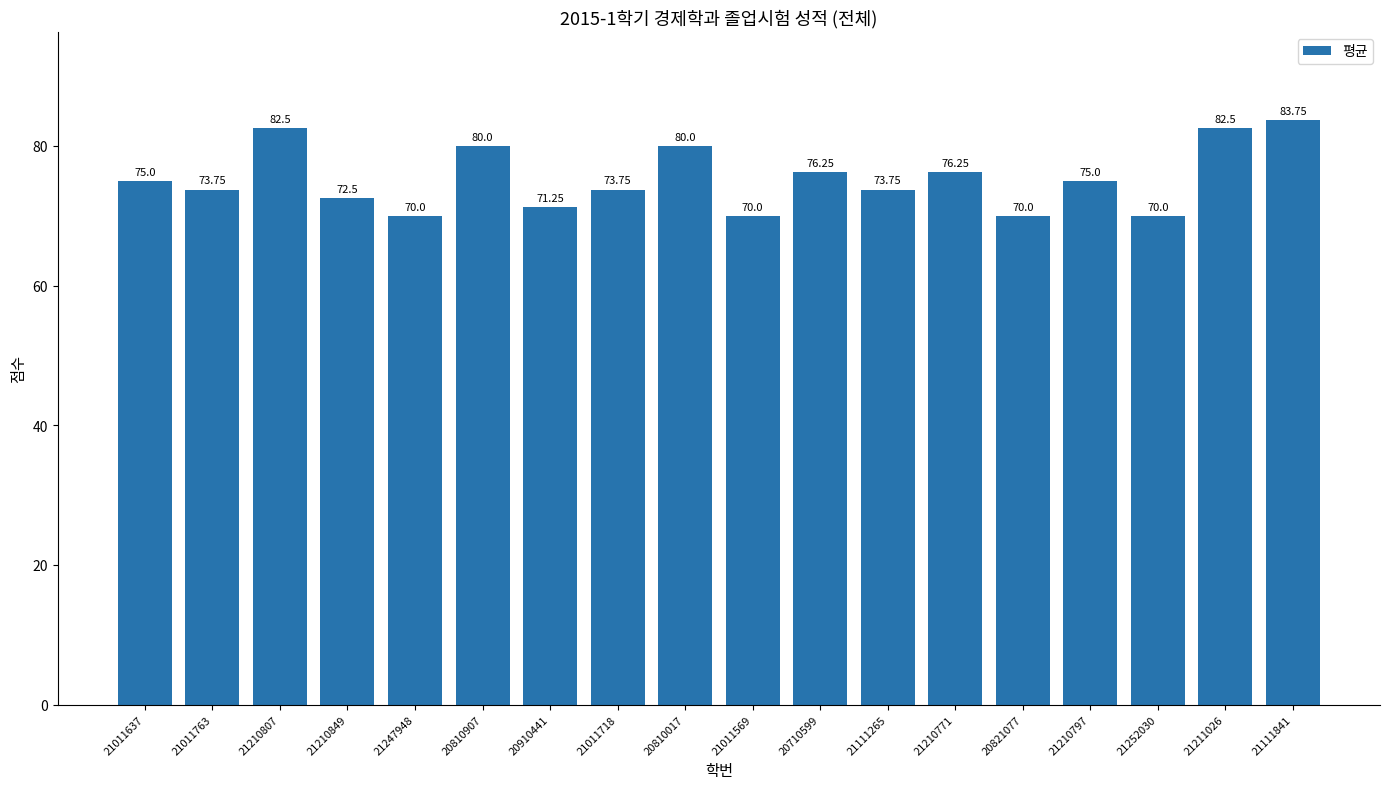

How many series are shown in this chart?

1